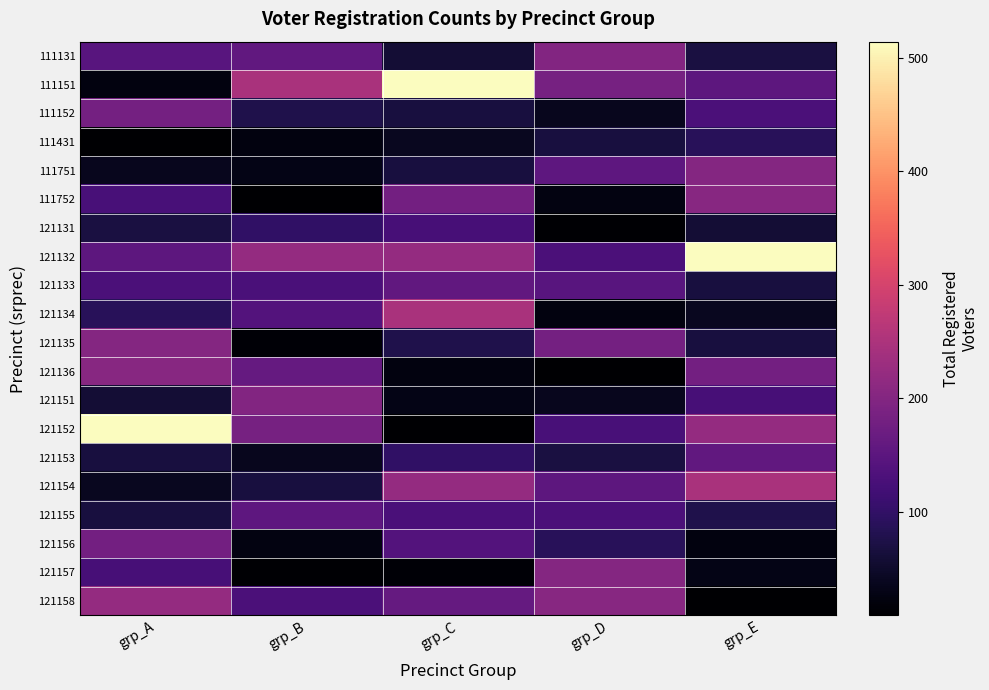

Which series has the largest total across all categories?

121132